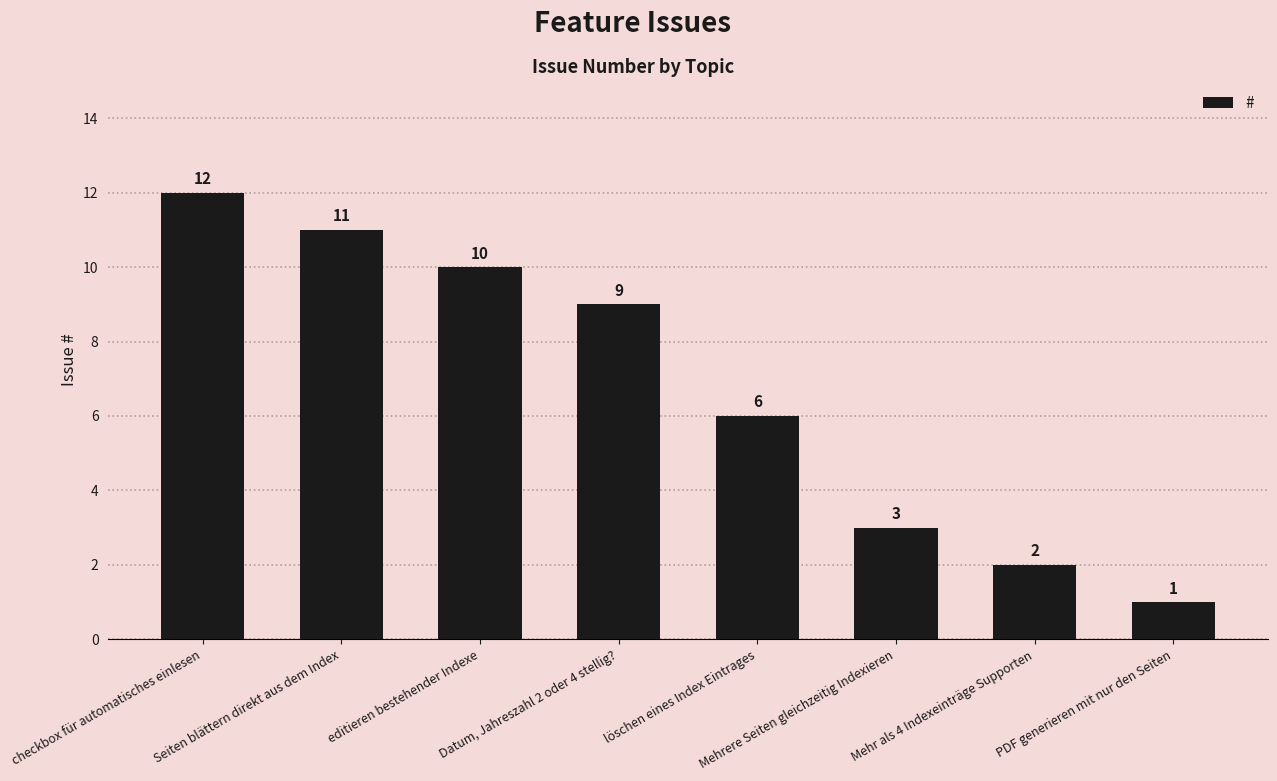

What is the difference between the values at editieren bestehender Indexe and Mehrere Seiten gleichzeitig Indexieren?

7